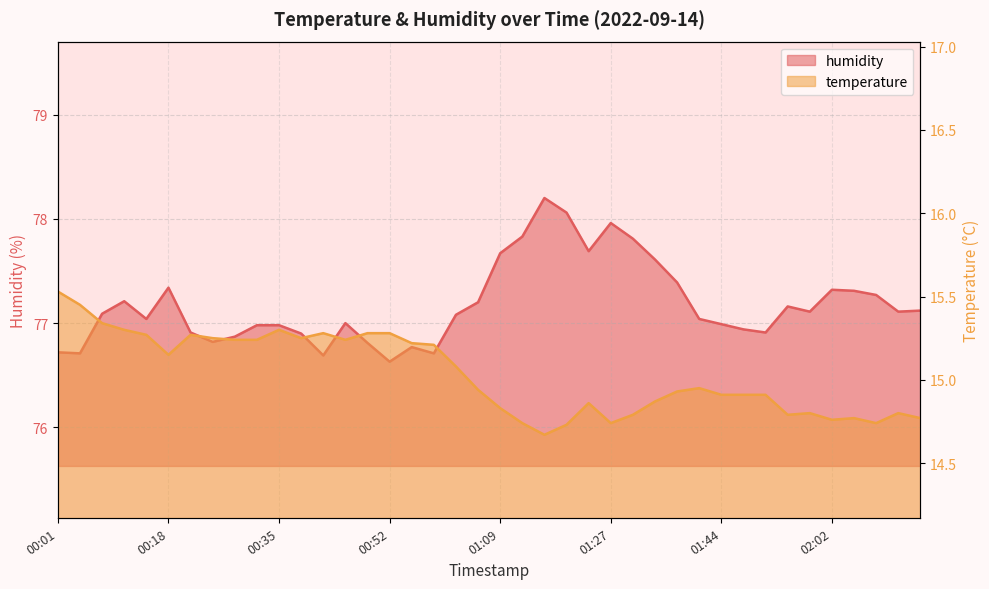

What is the difference between the highest and lowest values at 00:22?

61.6